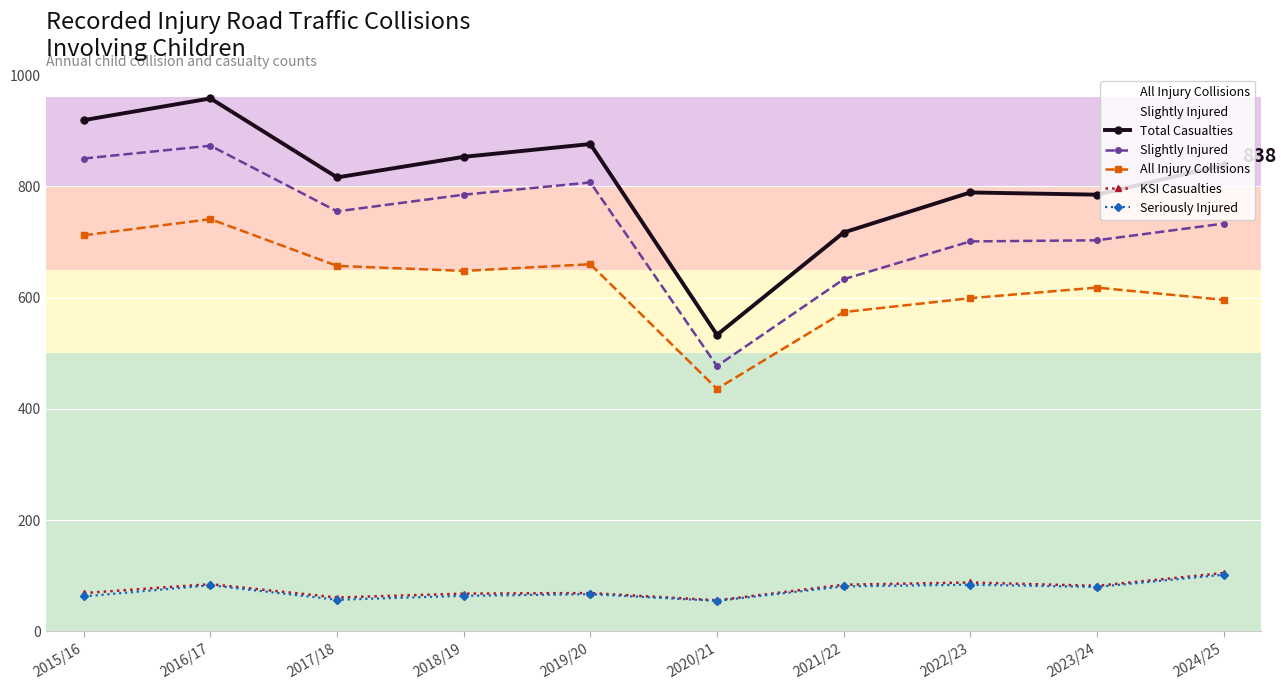

Between 2018/19 and 2021/22, which series saw the biggest shift?

Slightly Injured